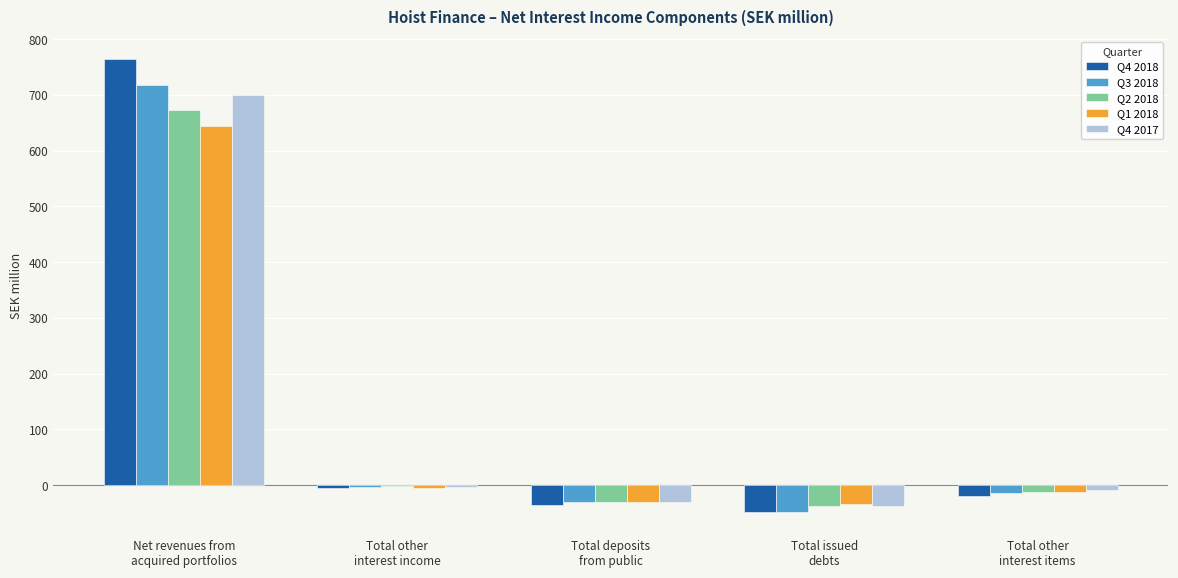

The Q4 2018 series shows -35.5 at Total deposits
from public. True or false?

True